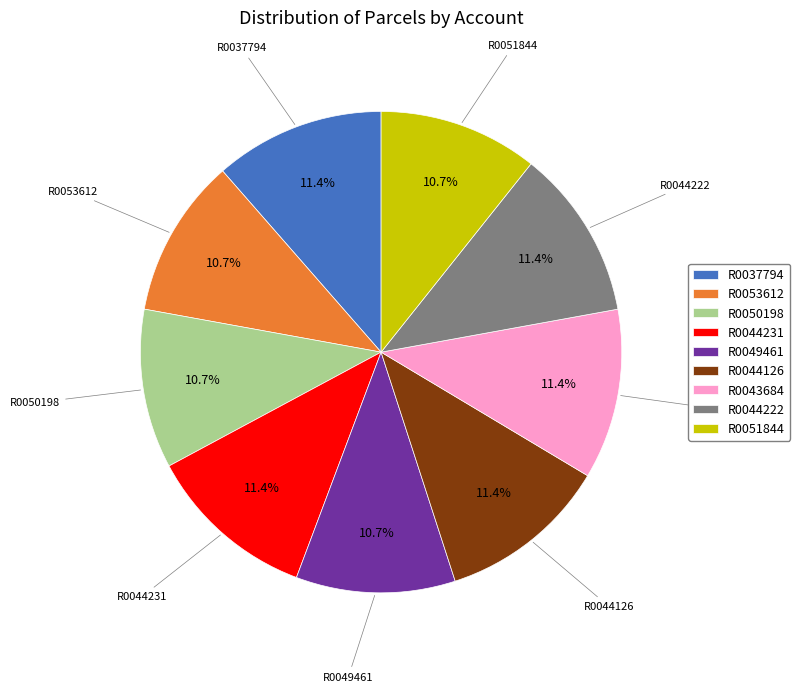

To the nearest percent, what portion does R0051844 represent?

11%